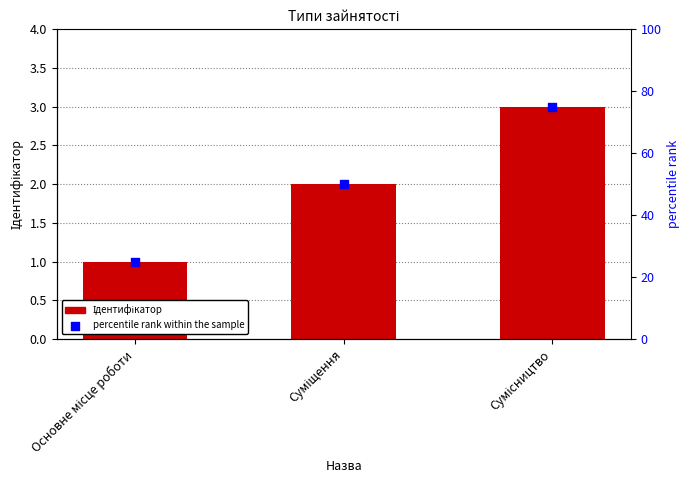

At which category is the sum across all series the highest?

Сумісництво